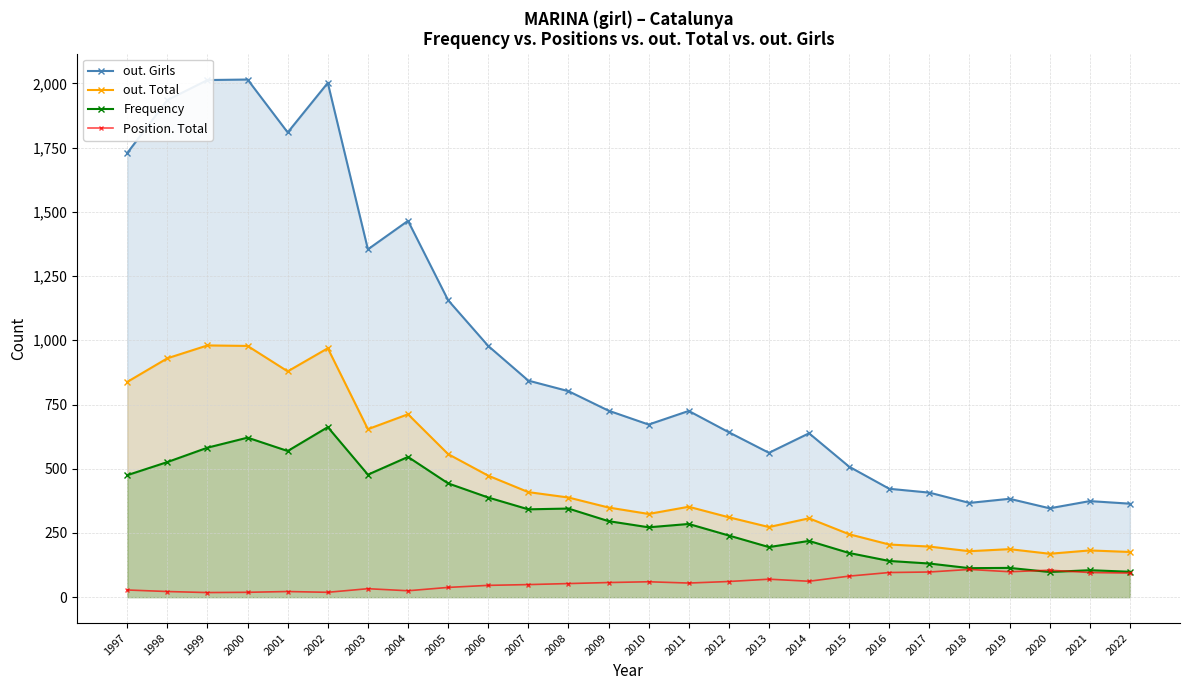

How many lines are shown in the chart?

4